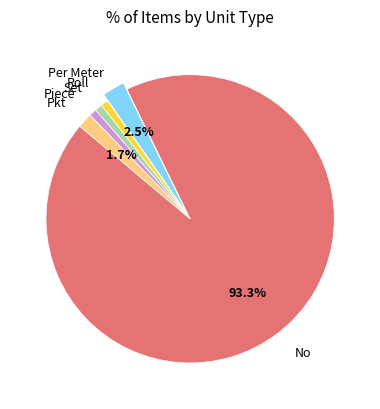

How many slices are in this pie chart?

6